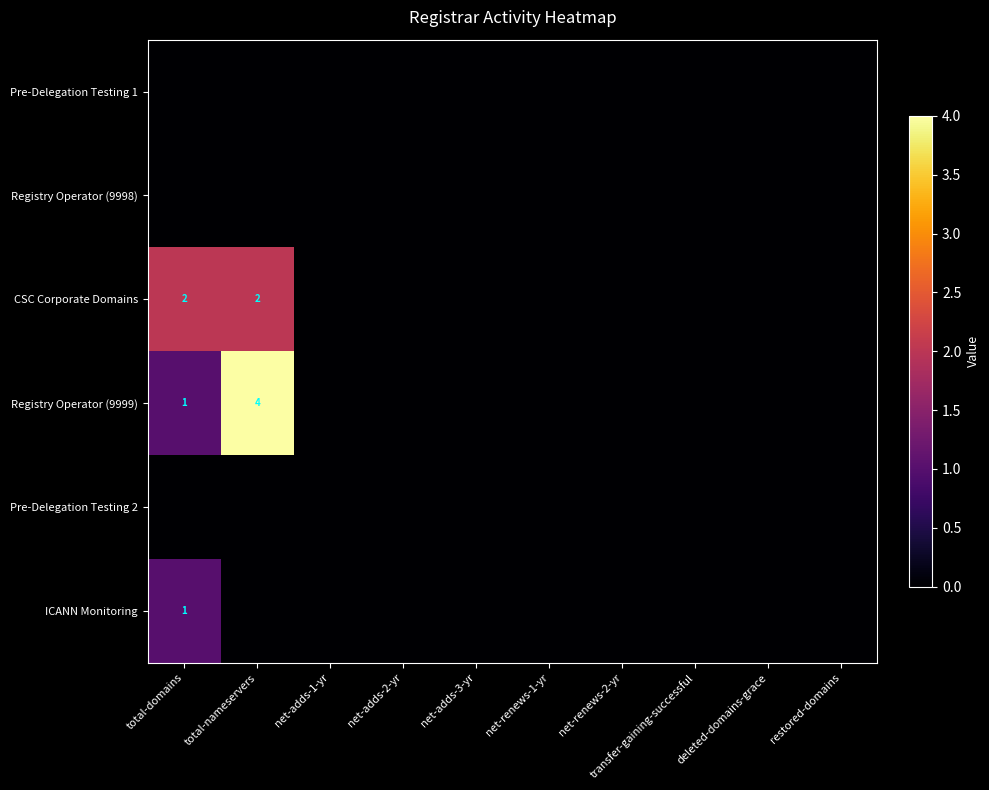

True or false: Registry Operator (9999) has a value of 1 at total-domains.

True